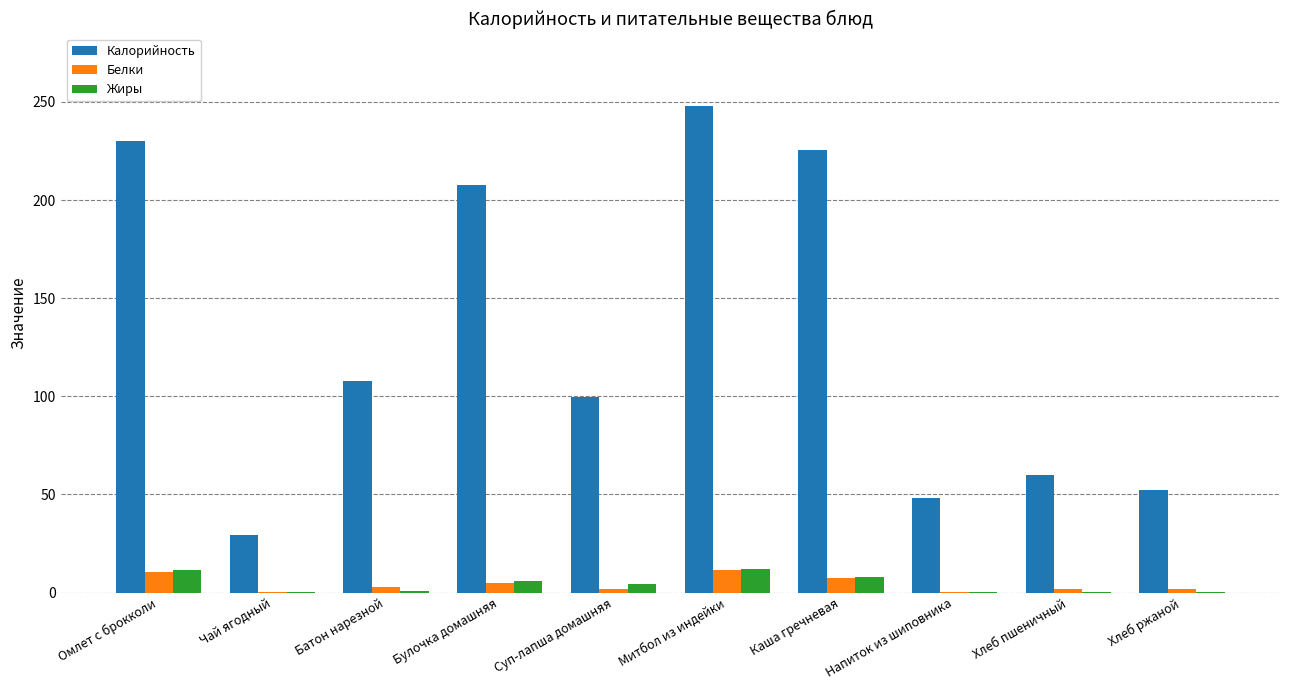

Which series has the largest total across all categories?

Калорийность